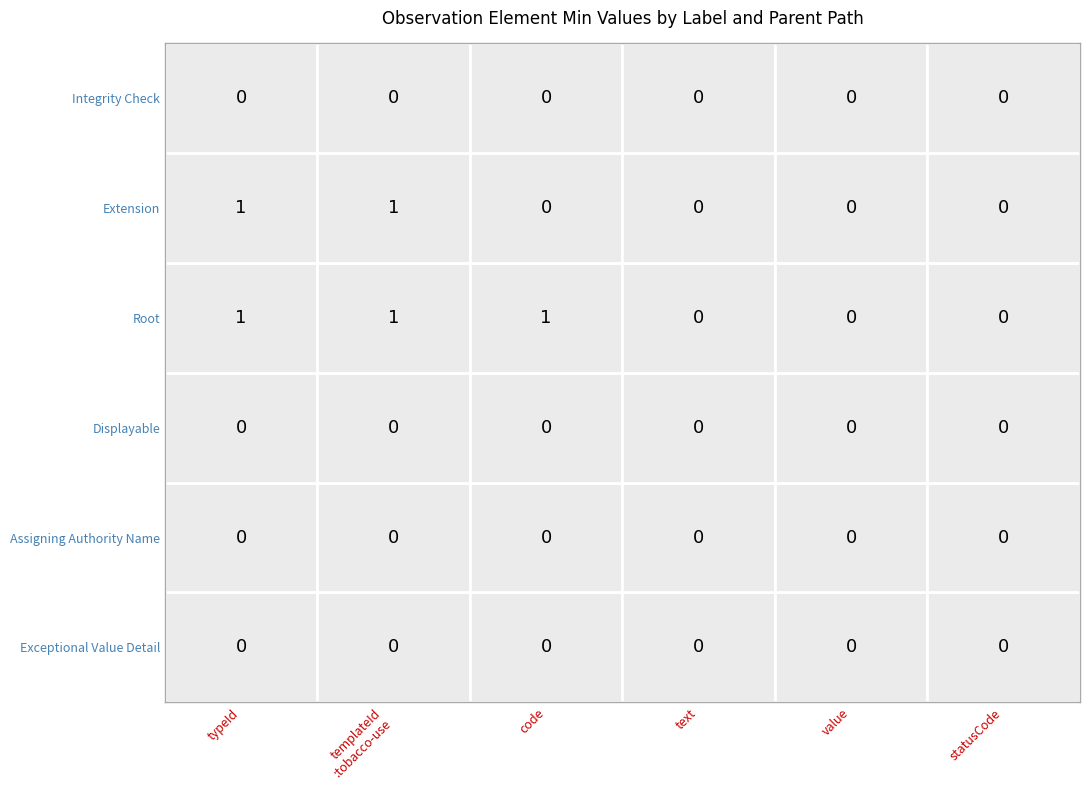

Which series has the widest spread of values?

Root